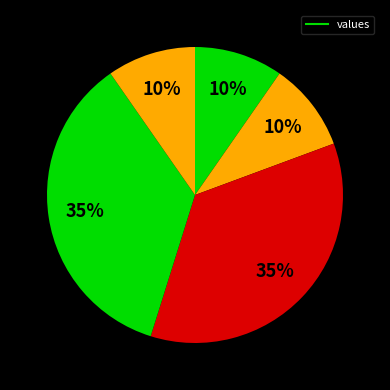

Count the number of slices in the pie.

5